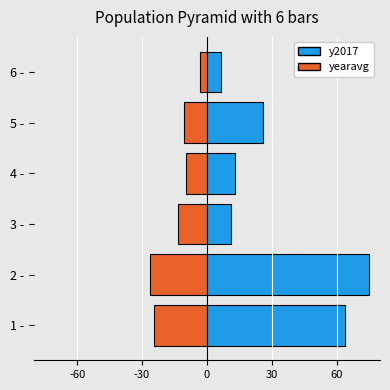

What is the difference between the maximum and second lowest values in the yearavg series?

21.3